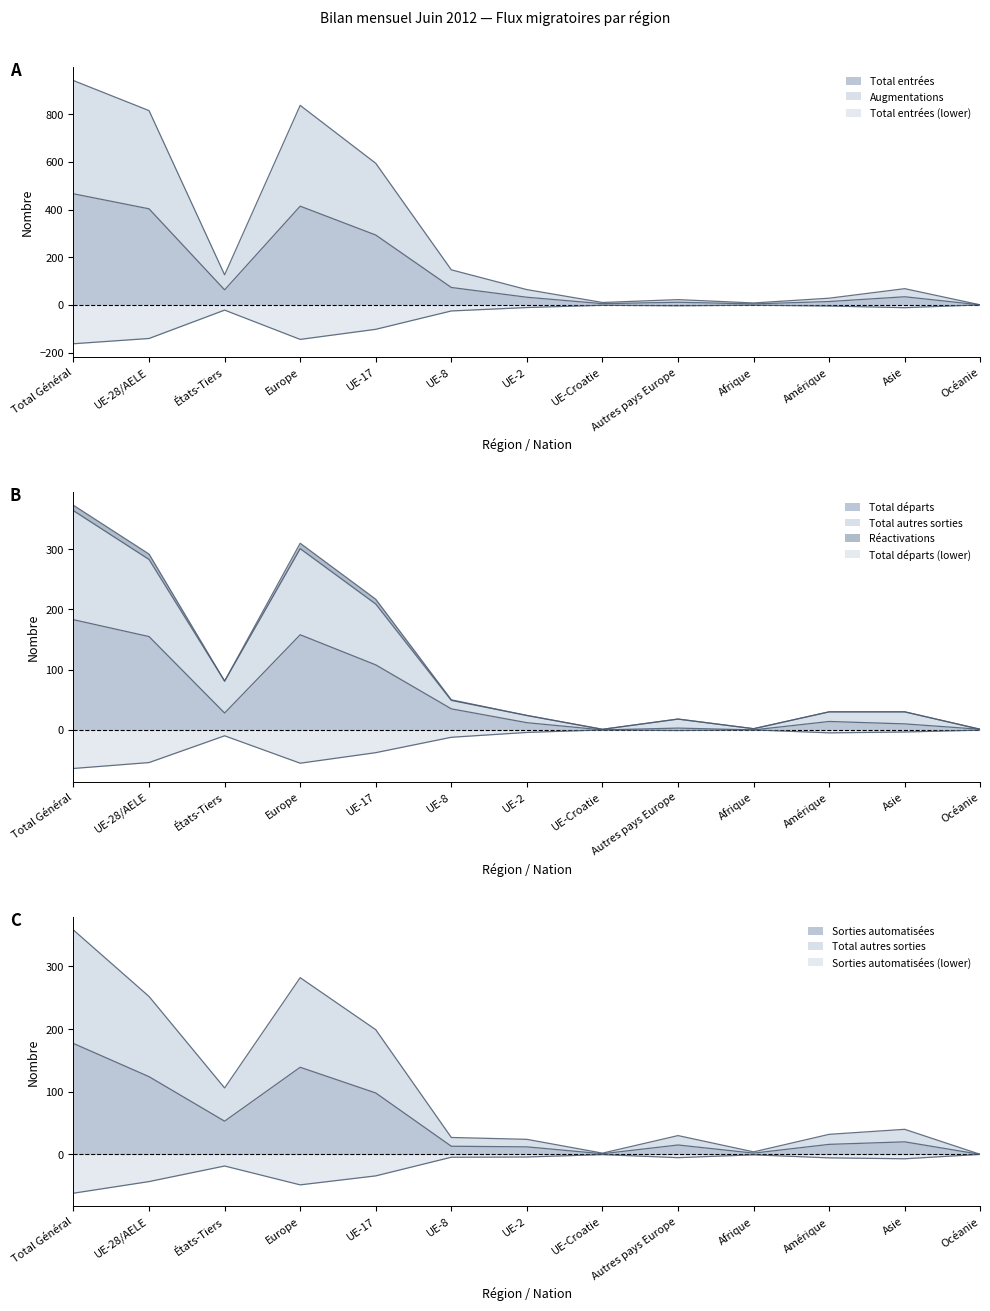

Where does the Sorties automatisées series first go above 16?

Total Général